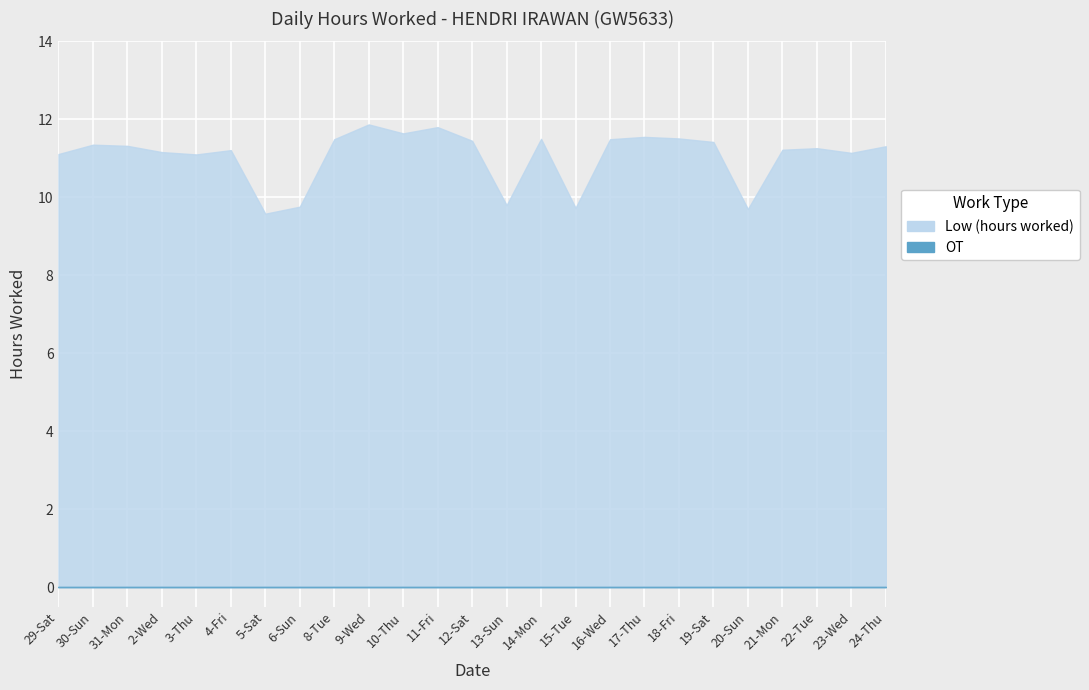

What is the label of the 9th point from the left?

8-Tue